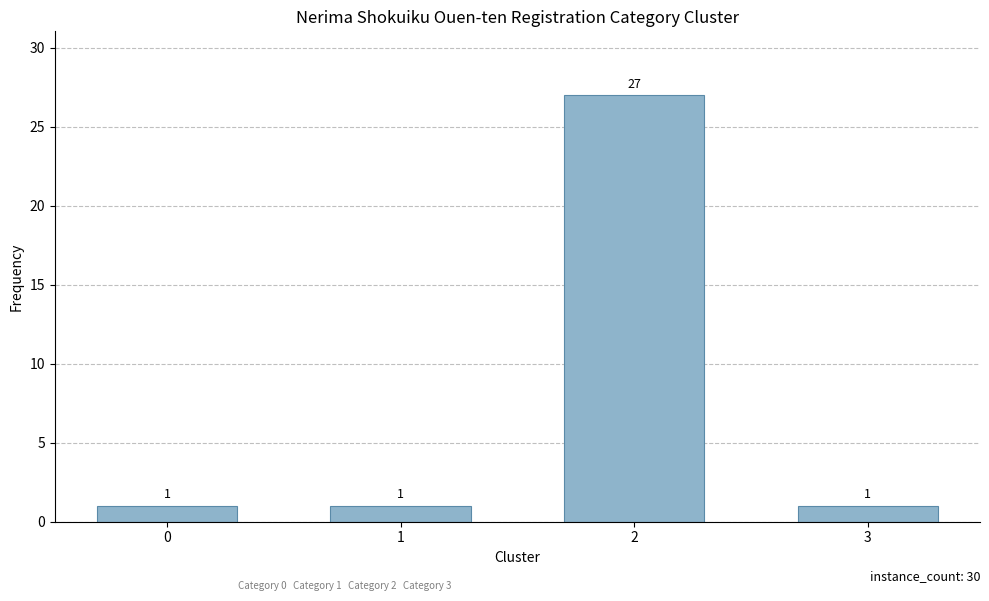

How many bars are there in total?

4